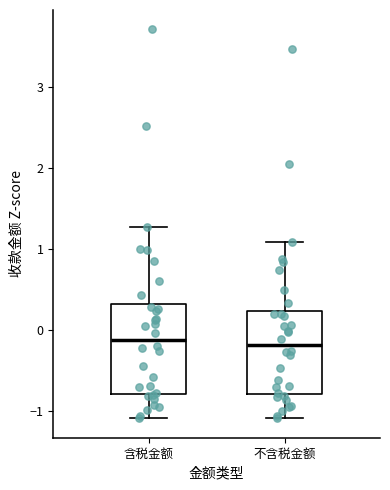

Reading left to right, read every box against the y-axis: the position of its median line, the range the box covers, and the ends of its whiskers. The values are not printed on the chart, so give them approximately, as read against the axis.

含税金额: median -0.1, box -0.8 to 0.3, whiskers -1.1 to 1.3
不含税金额: median -0.2, box -0.8 to 0.2, whiskers -1.1 to 1.1